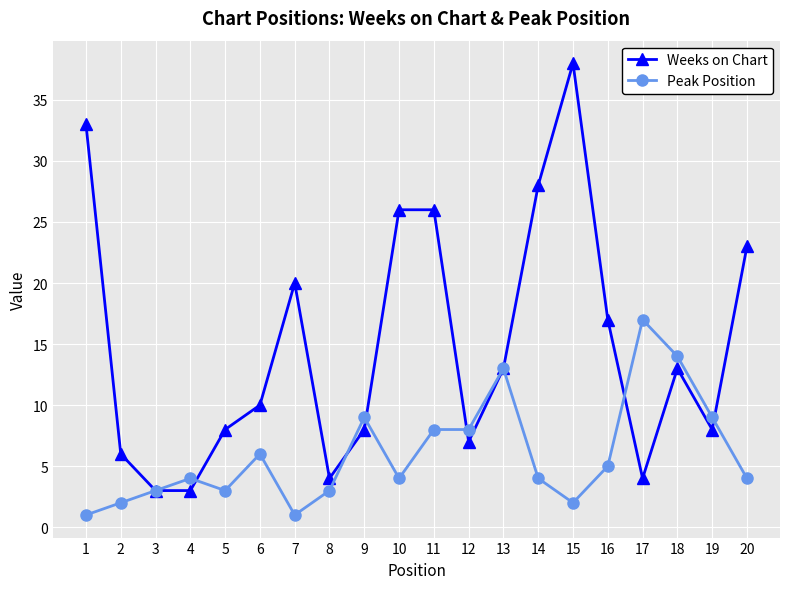

Which series has the largest total across all categories?

Weeks on Chart